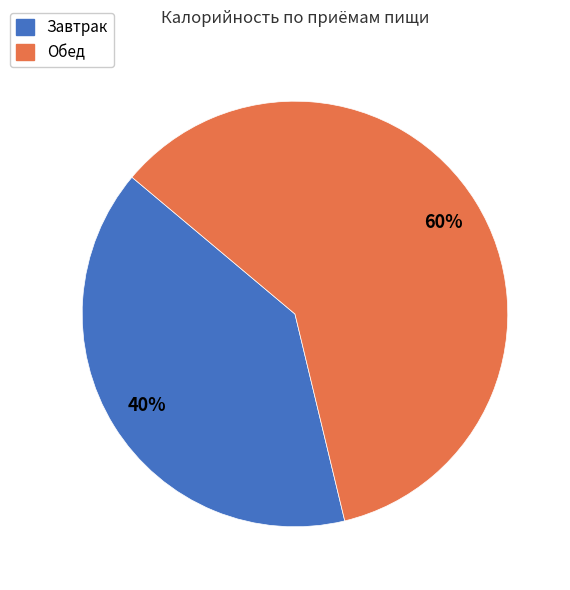

Is there a majority slice in this chart?

Yes